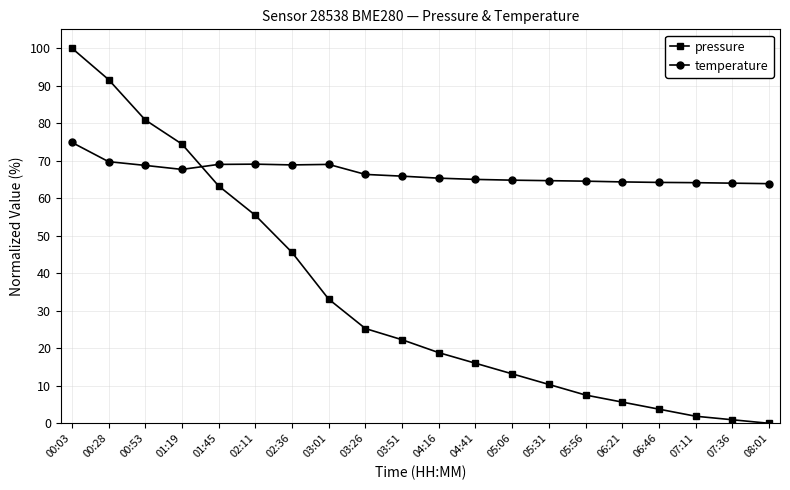

What value does the pressure series have at 03:51?

22.3